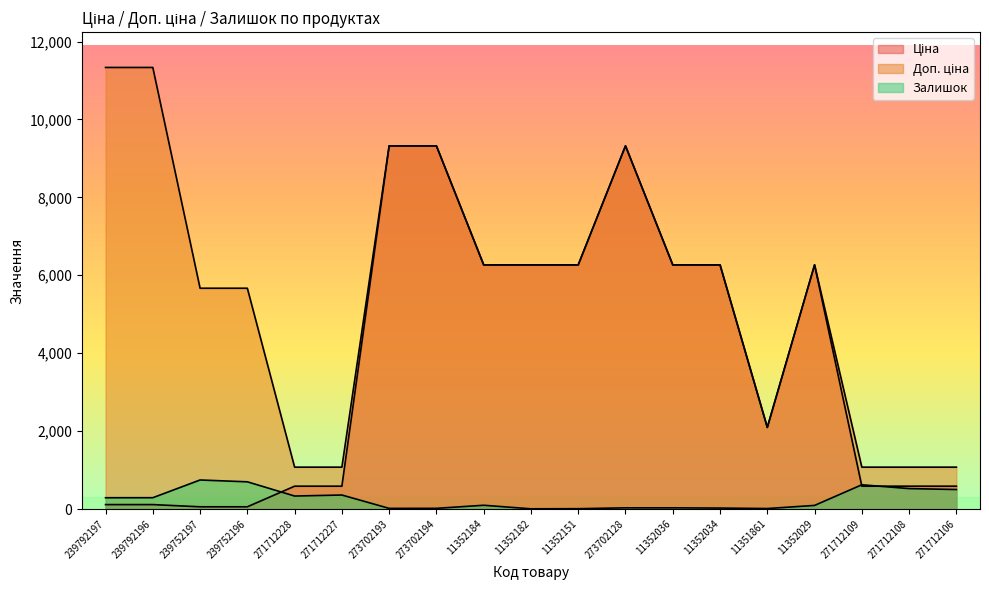

Rank the series at 239752196 from lowest to highest value.

Ціна, Залишок, Доп. ціна